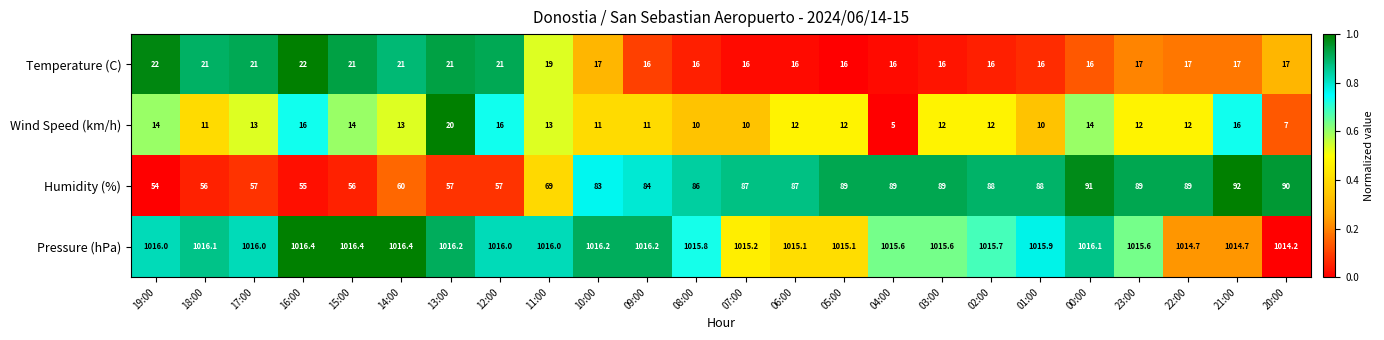

True or false: Temperature (C) has a value of 21.0 at 14:00.

True